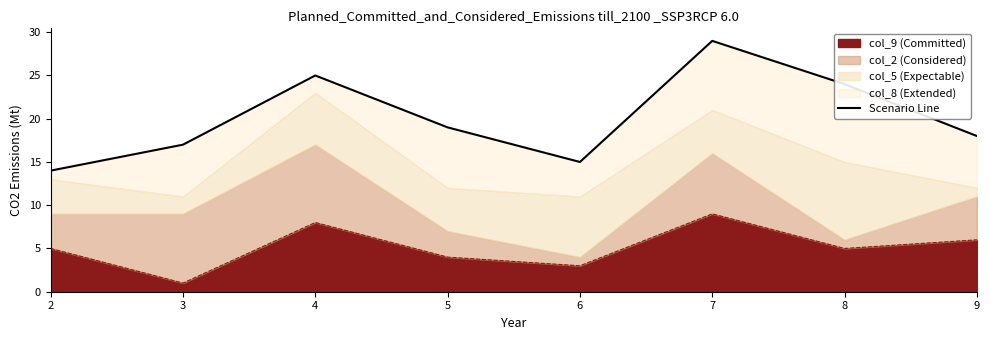

Count the number of categories in the chart.

8